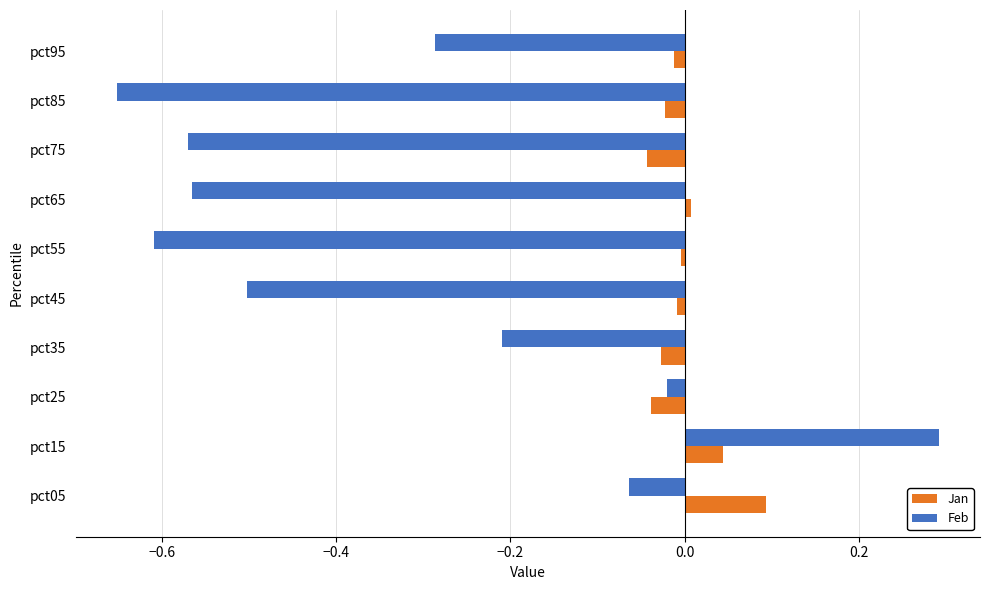

Which series has the largest total across all categories?

Jan